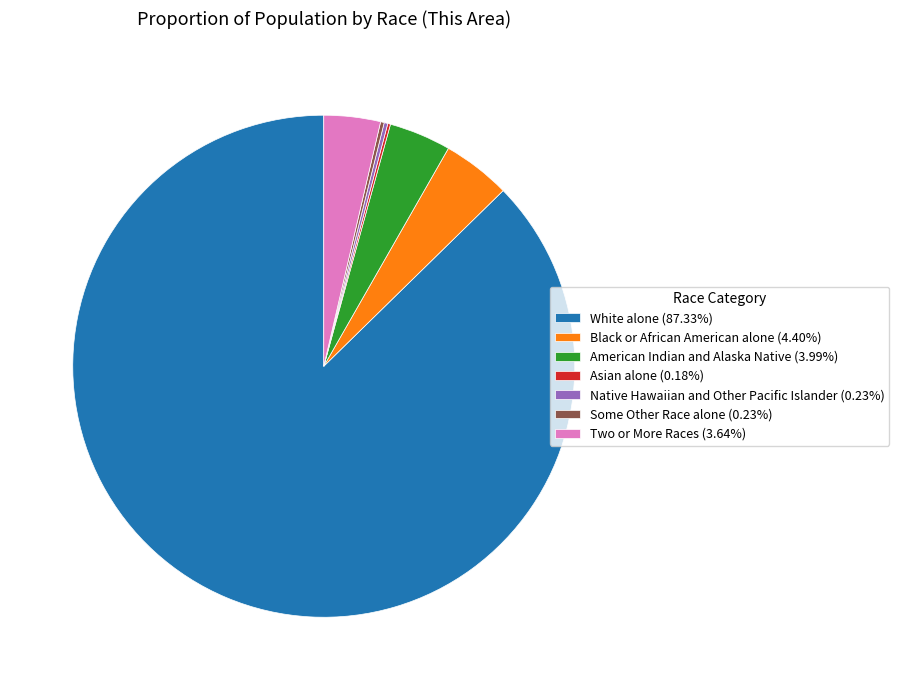

Combined, do Two or More Races (3.64%) and Black or African American alone (4.40%) account for over 50%?

No